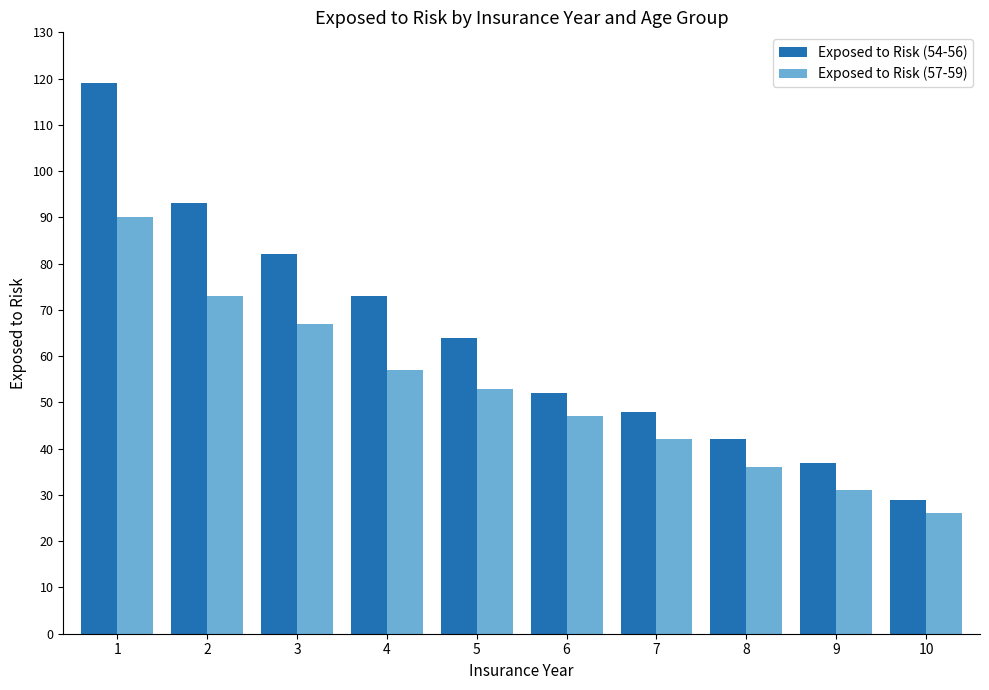

What is the maximum value shown in the chart?

119